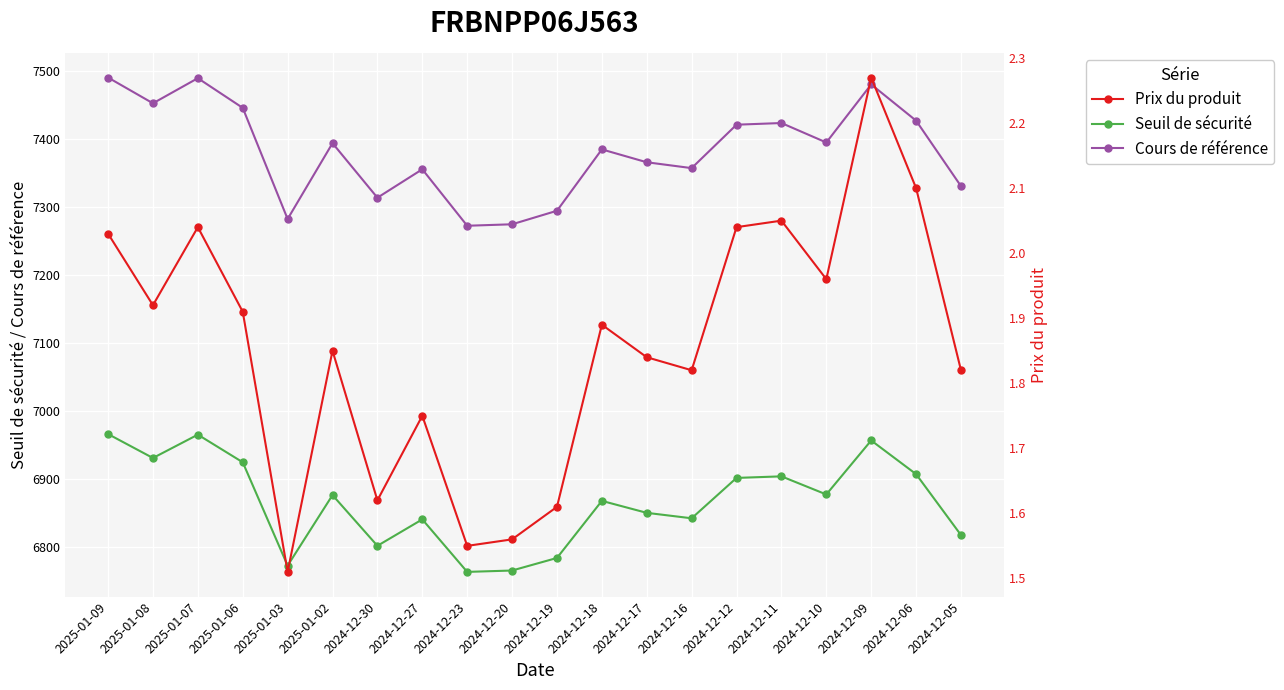

What is the difference between the maximum and second lowest values in the Seuil de sécurité series?

200.7